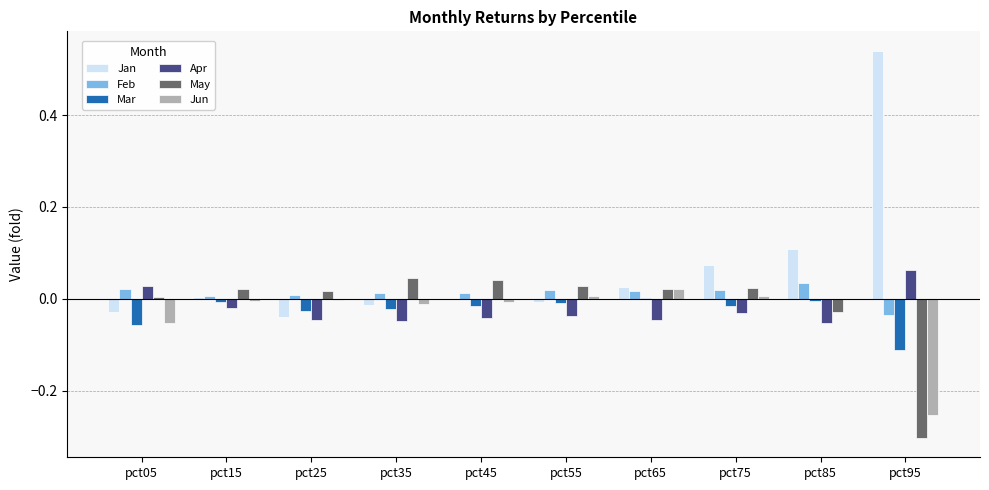

Is it true that Apr equals -0.0 at pct45?

True